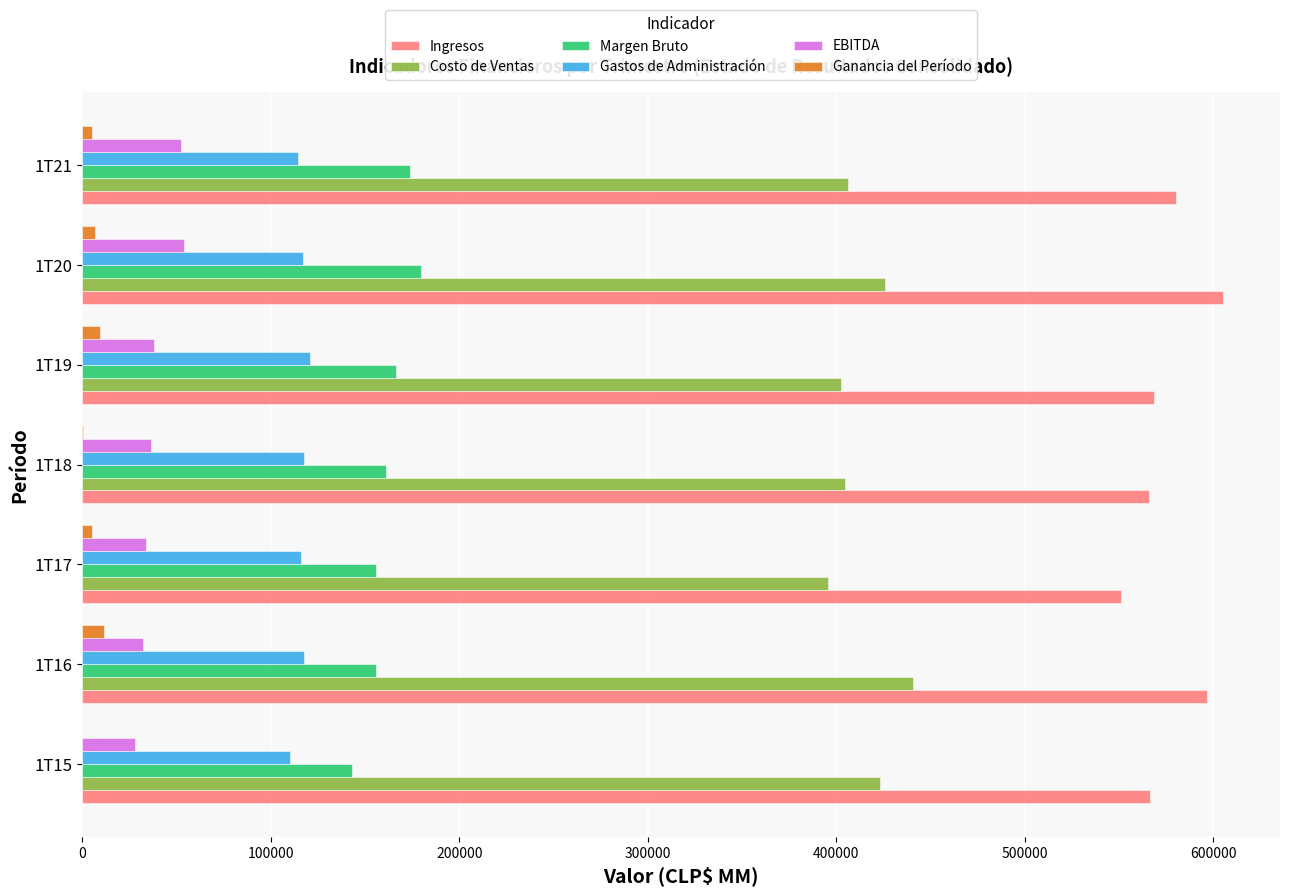

What is the maximum value shown in the chart?

605276.4